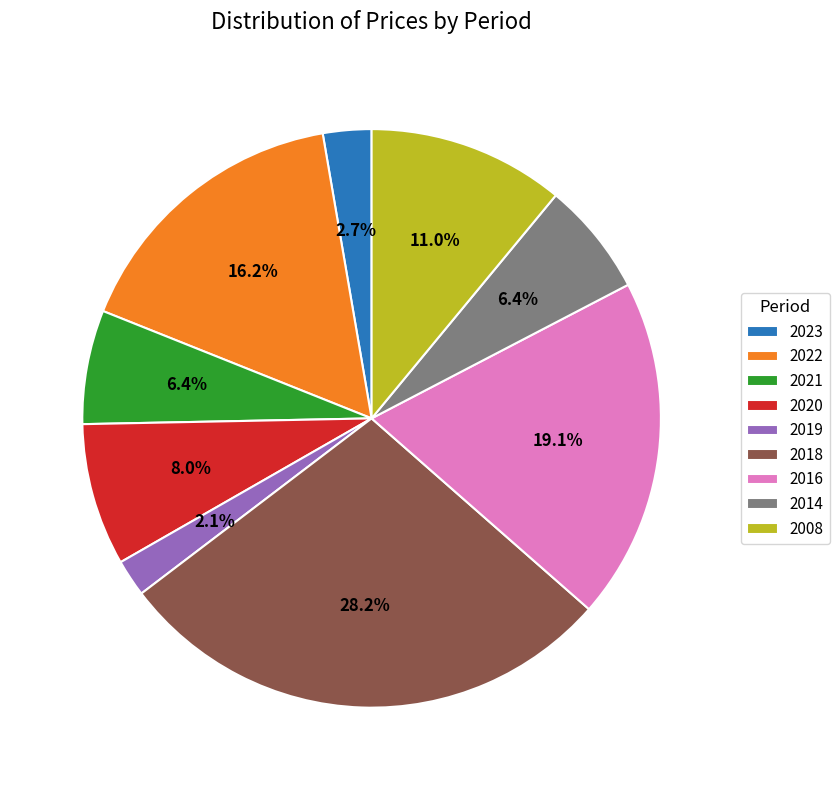

Count the number of slices in the pie.

9